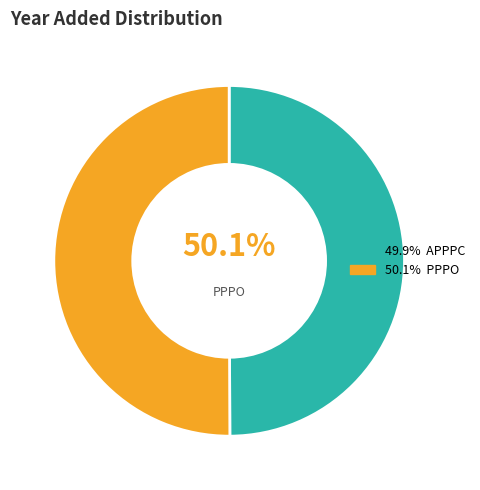

What percentage is NOT represented by PPPO?

49.9%